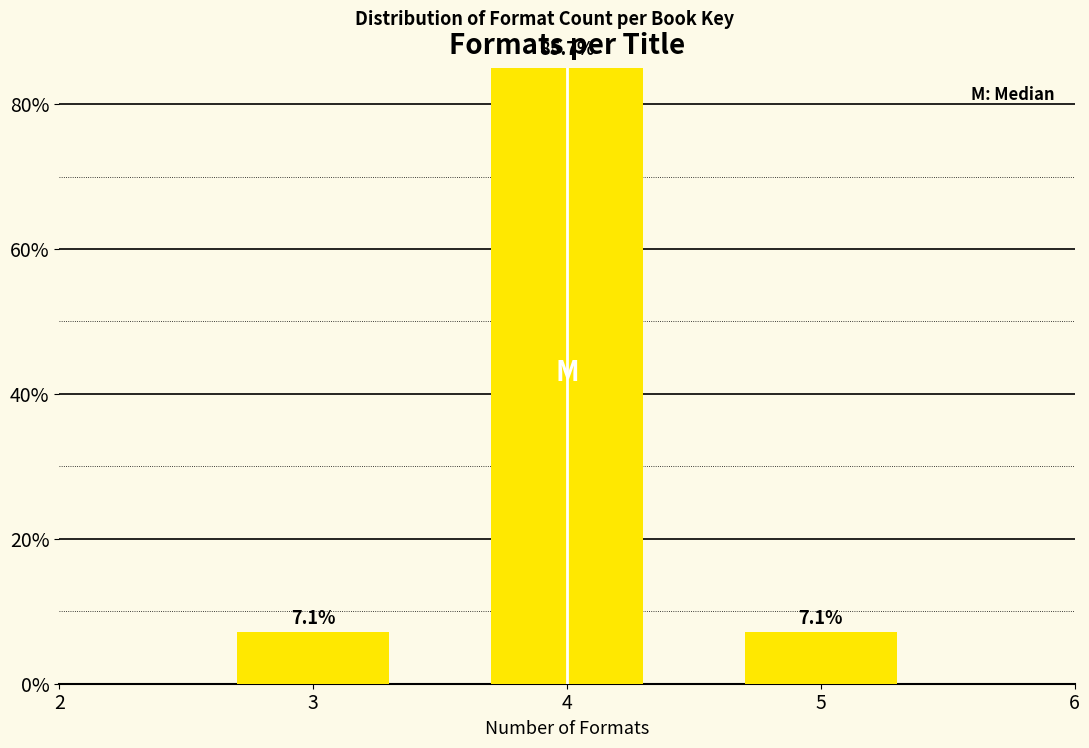

True or false: the data shows 7.1 at 3.

True